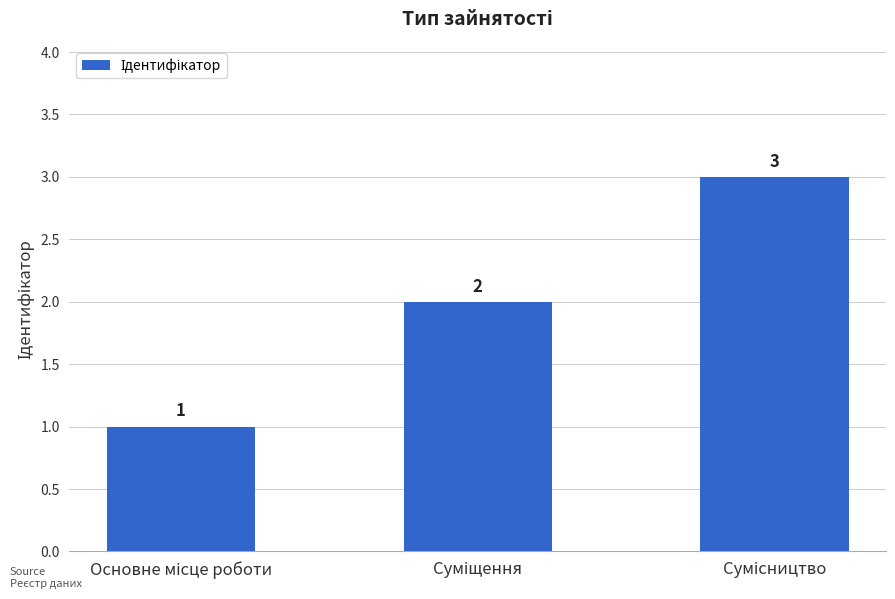

Does the chart contain stacked bars?

No